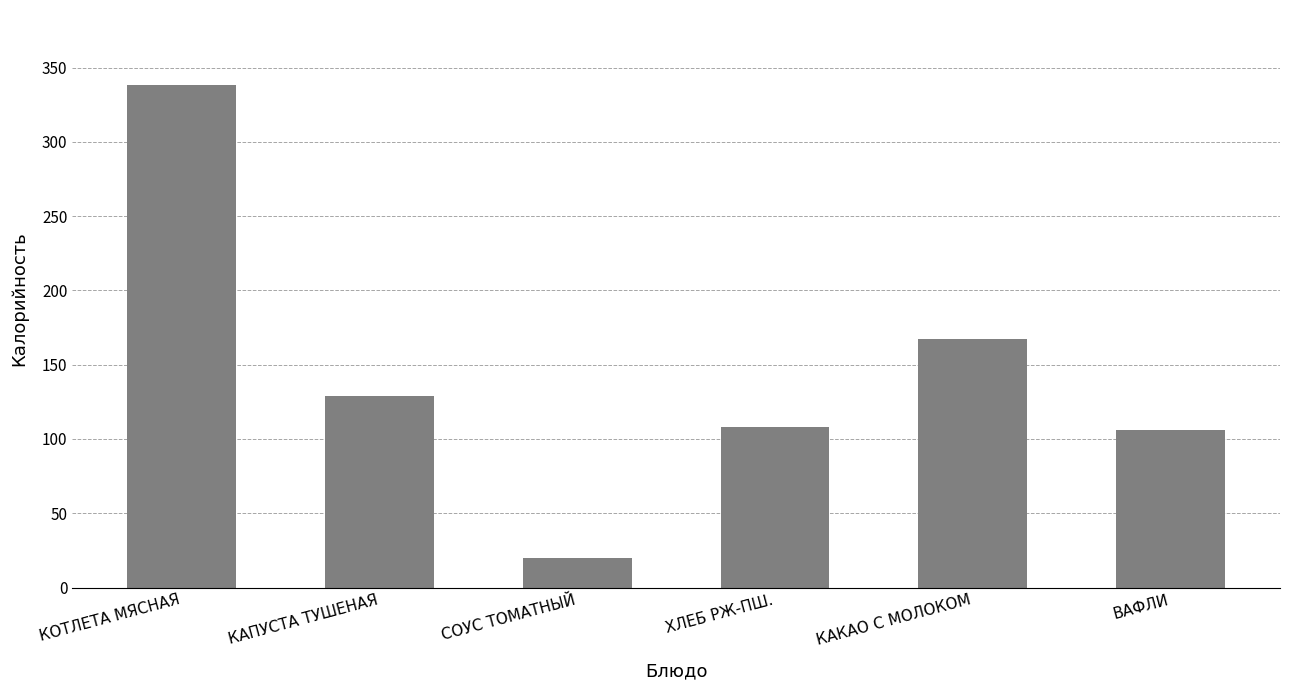

What is the value of the 4th bar from the left?

108